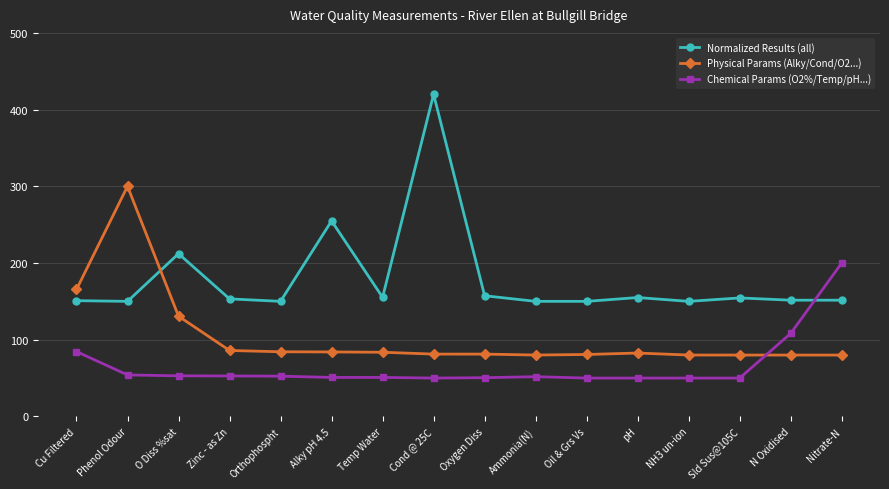

How many lines are shown in the chart?

3